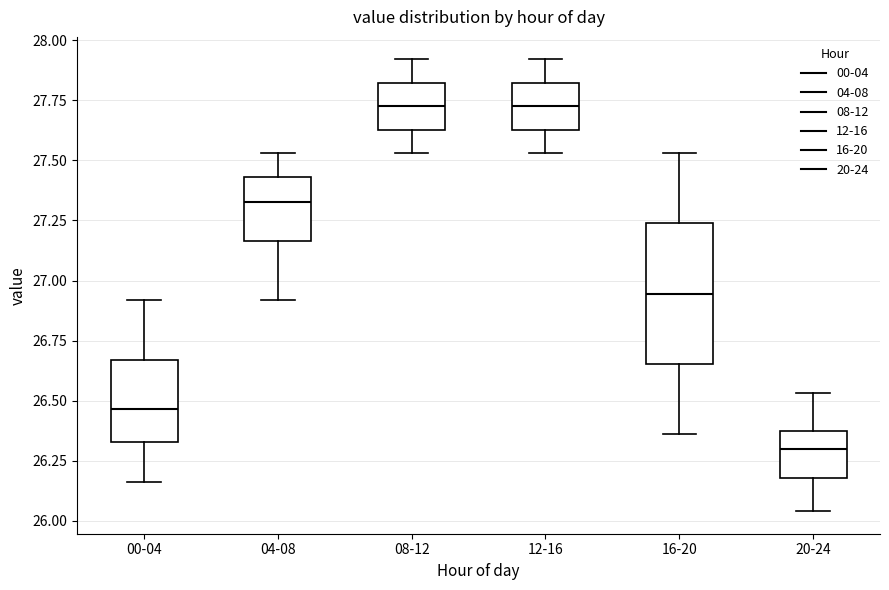

Reading left to right, transcribe this box plot: for each box, give where its median line is, the range the box spans, and where its two whiskers end, as read against the y-axis. The values are not printed on the chart, so give them approximately, as read against the axis.

00-04: median 26.45, box 26.35 to 26.65, whiskers 26.15 to 26.90
04-08: median 27.35, box 27.15 to 27.45, whiskers 26.90 to 27.55
08-12: median 27.75, box 27.65 to 27.80, whiskers 27.55 to 27.90
12-16: median 27.75, box 27.65 to 27.80, whiskers 27.55 to 27.90
16-20: median 26.95, box 26.65 to 27.25, whiskers 26.35 to 27.55
20-24: median 26.30, box 26.20 to 26.40, whiskers 26.05 to 26.55